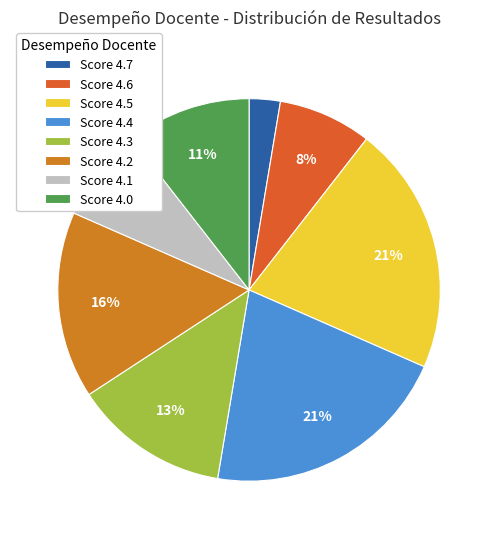

True or false: Score 4.1 accounts for 8% of the total.

True